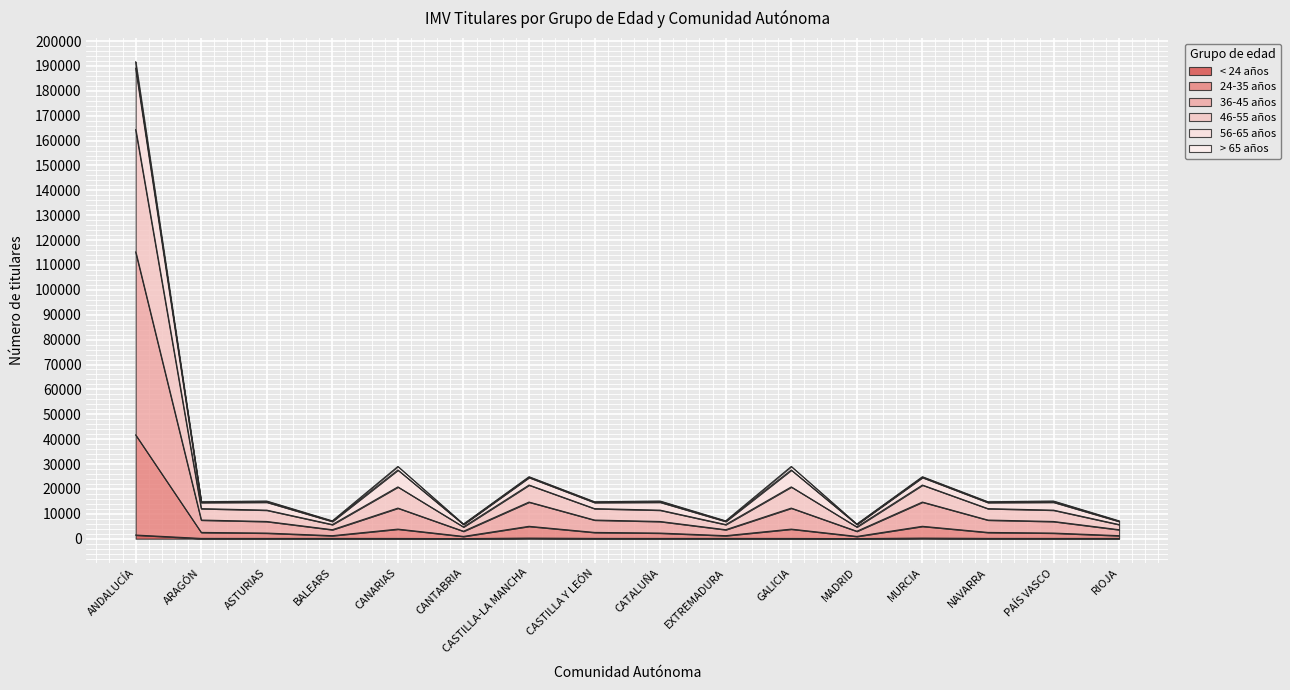

What is the label of the 10th point from the left?

EXTREMADURA